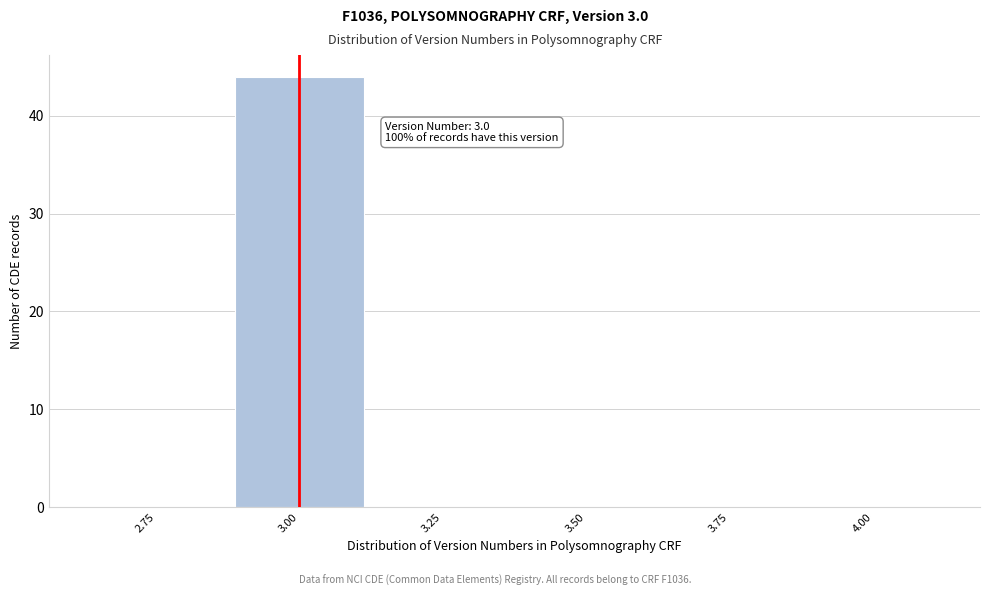

Over which range of the x-axis is the bar tallest?

2.875 to 3.125